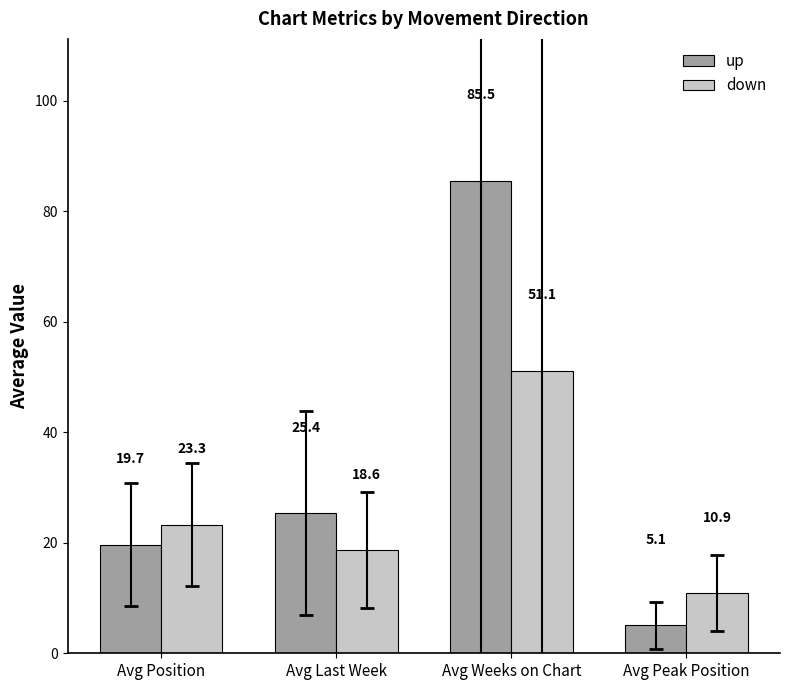

Which series has the widest spread of values?

up